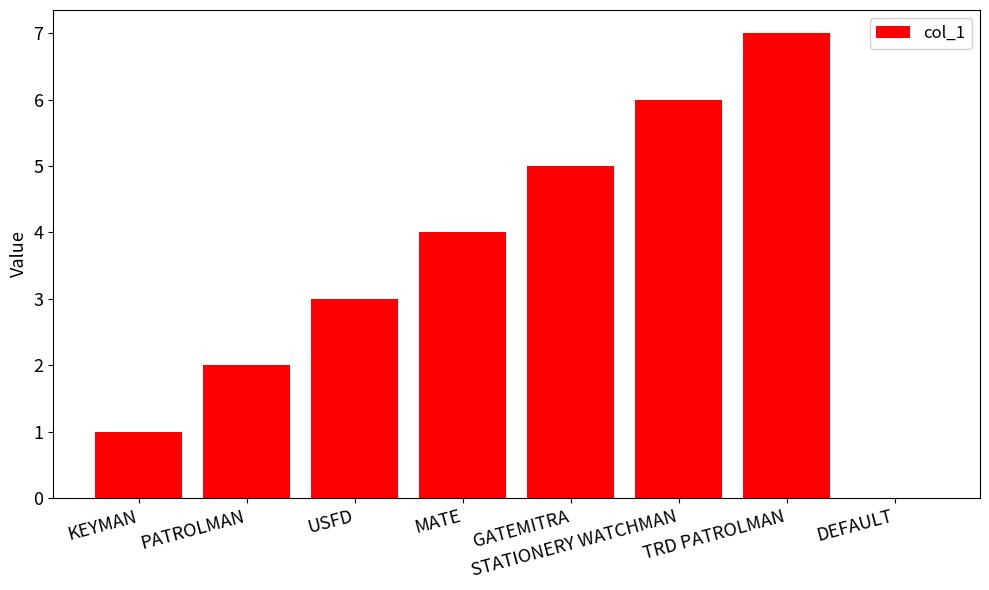

What is the sum of all values?

28